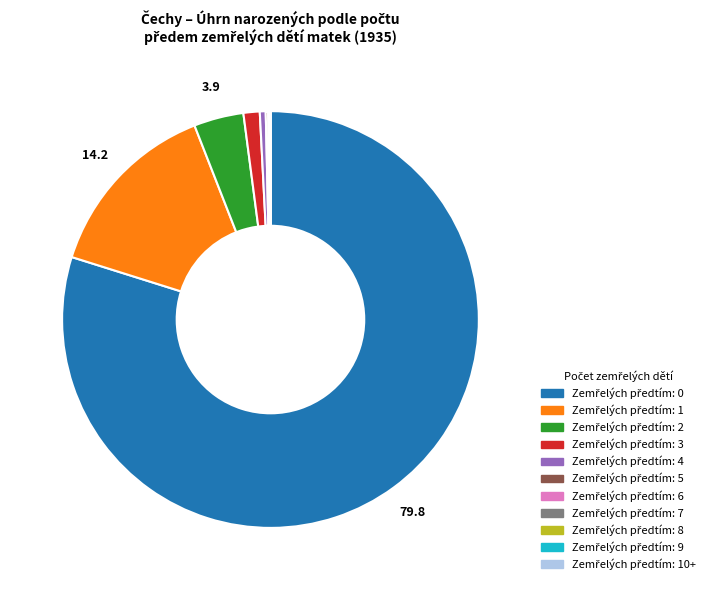

Does any single category account for the majority?

Yes